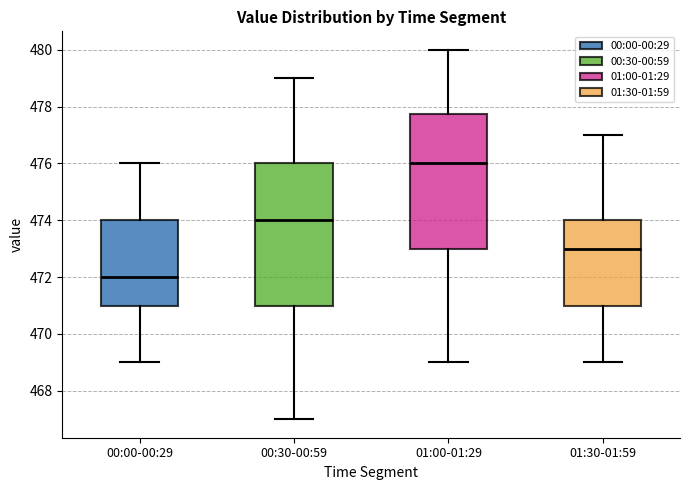

Which box's median line is the lowest?

00:00-00:29